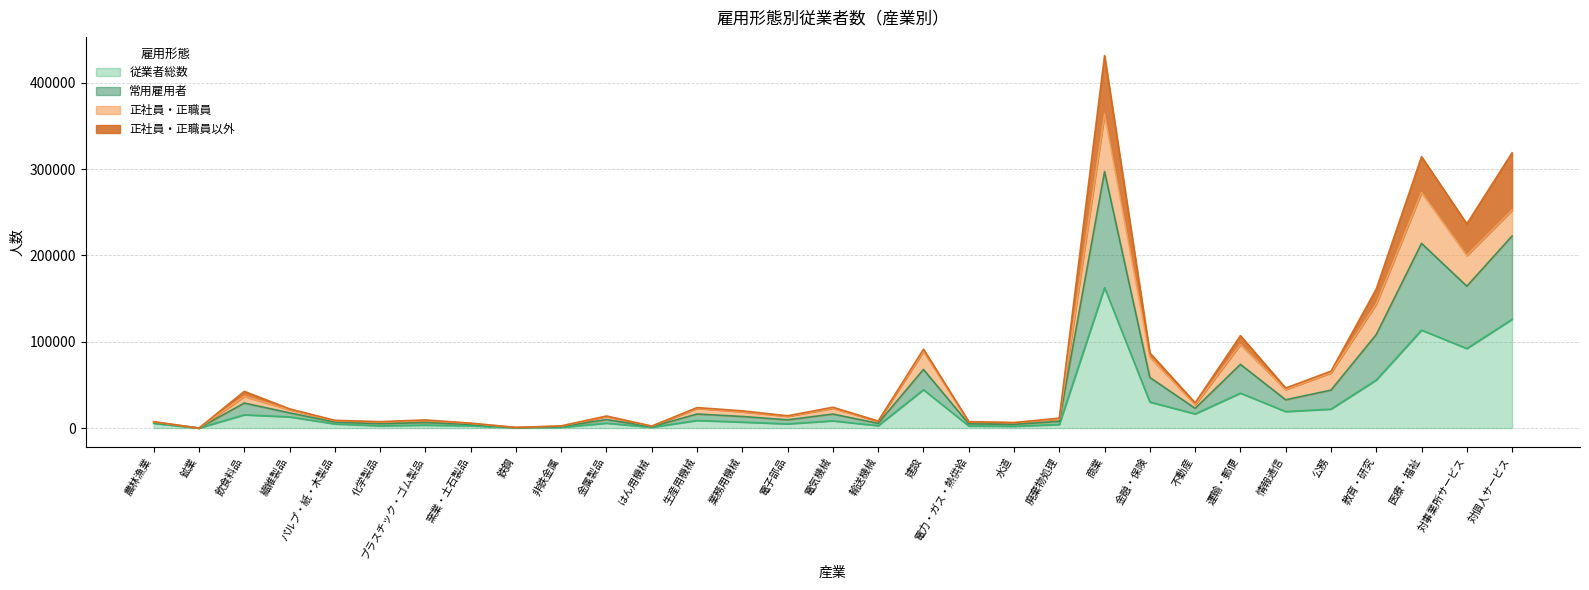

Where is the first local minimum for 常用雇用者?

鉱業